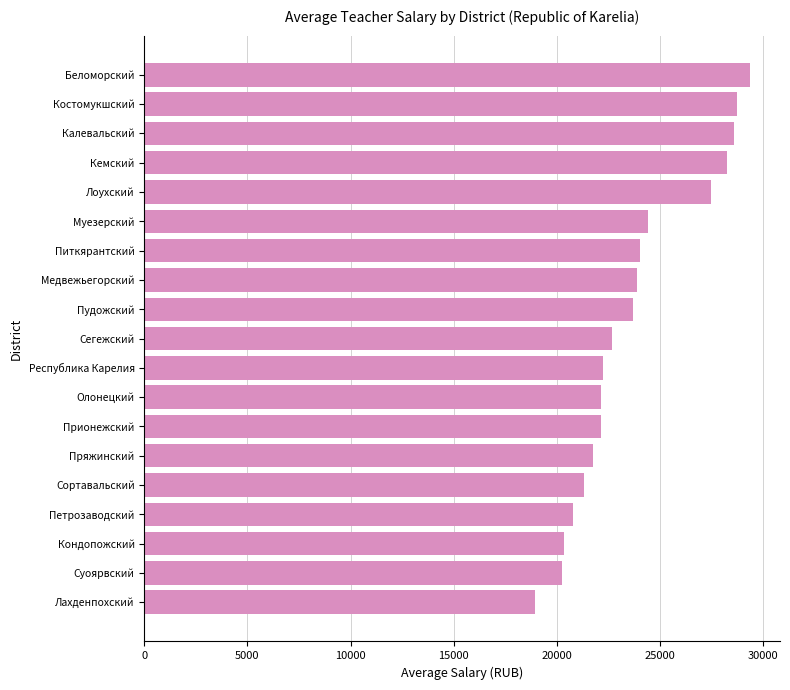

How many distinct data groups are displayed?

1